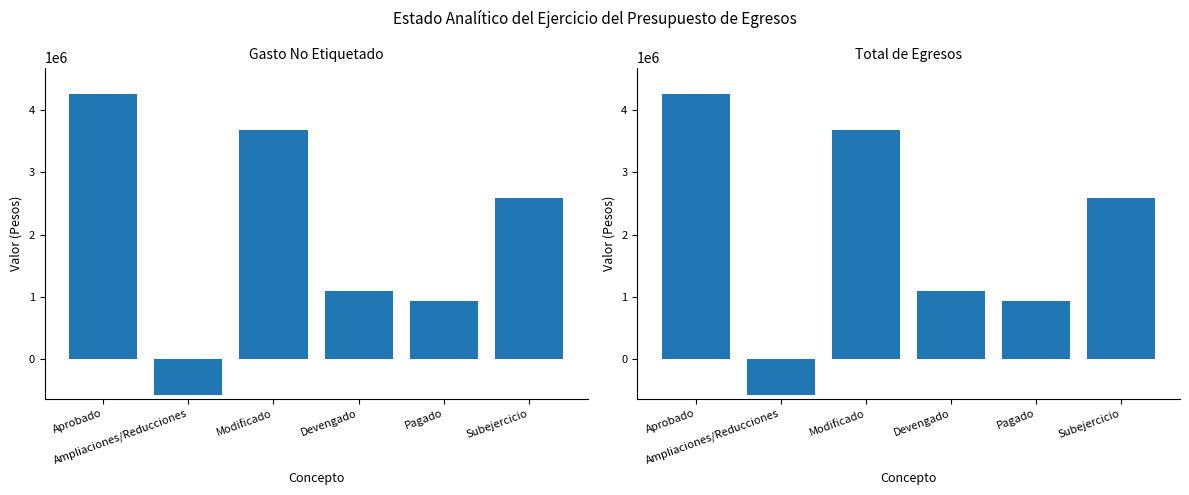

Is the value of I. Gasto No Etiquetado at Subejercicio greater than the value of III. Total de Egresos at Subejercicio?

No